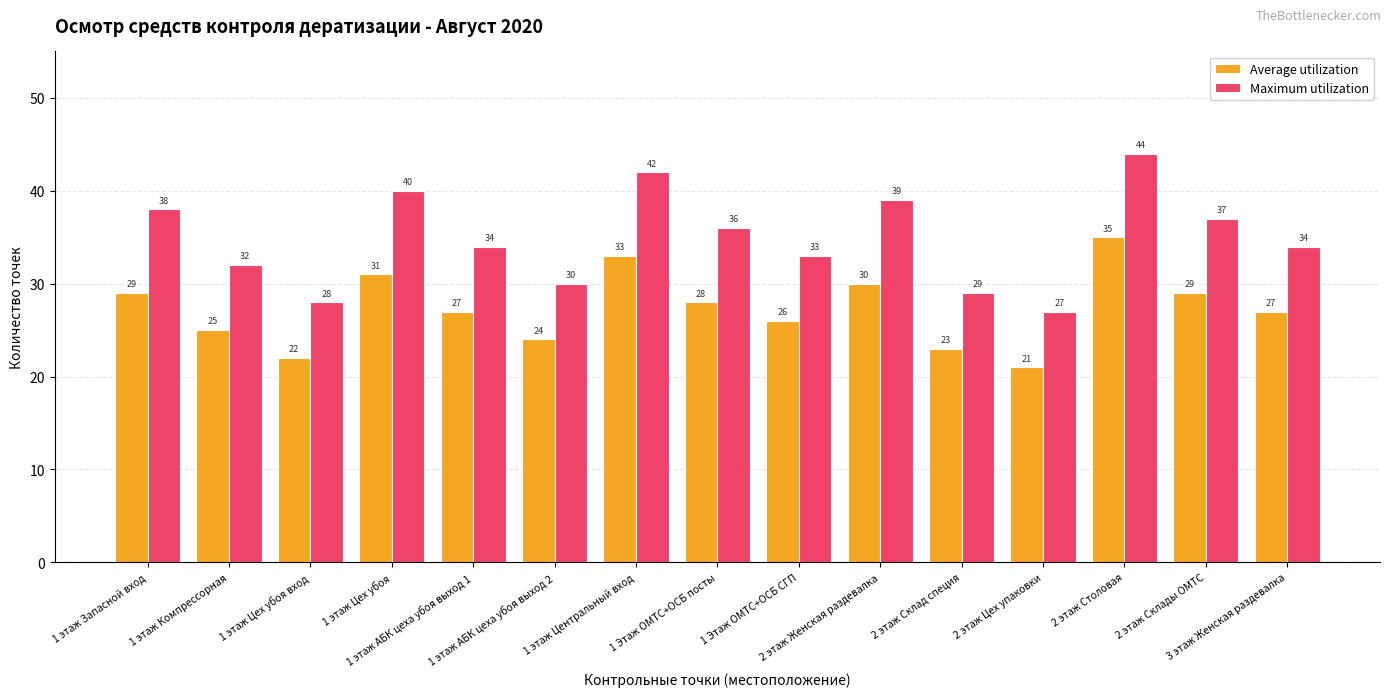

What position from the left is 1 Этаж ОМТС+ОСБ СГП?

9